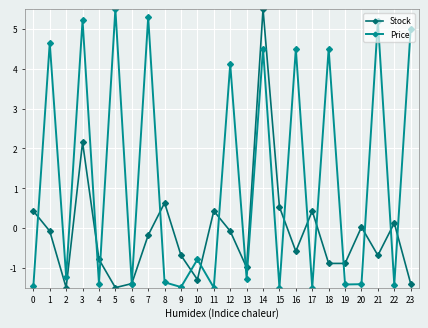

True or false: Price has more than 1 points higher than both neighbors.

True